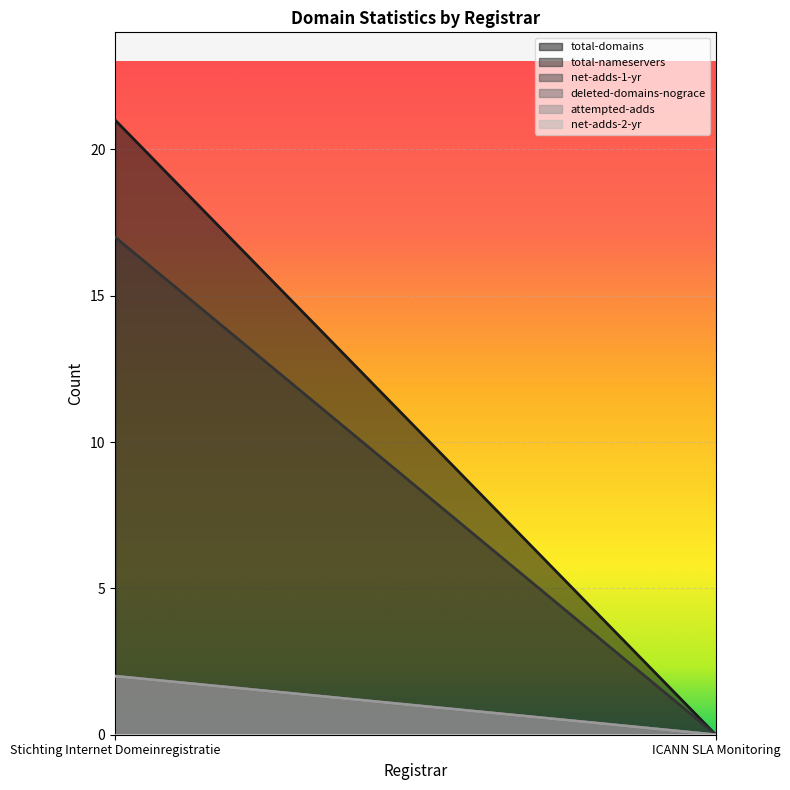

What is the sum of all deleted-domains-nograce values?

2